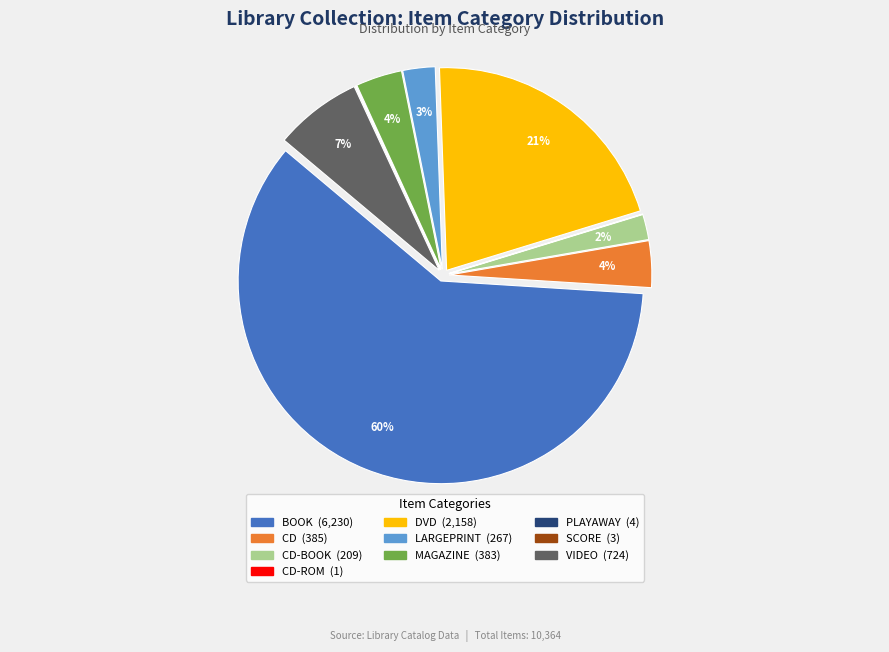

Is there a majority slice in this chart?

Yes